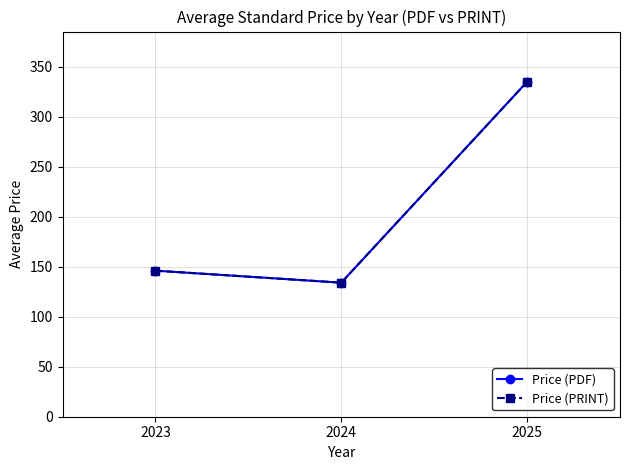

Does the chart have visible grid lines?

Yes